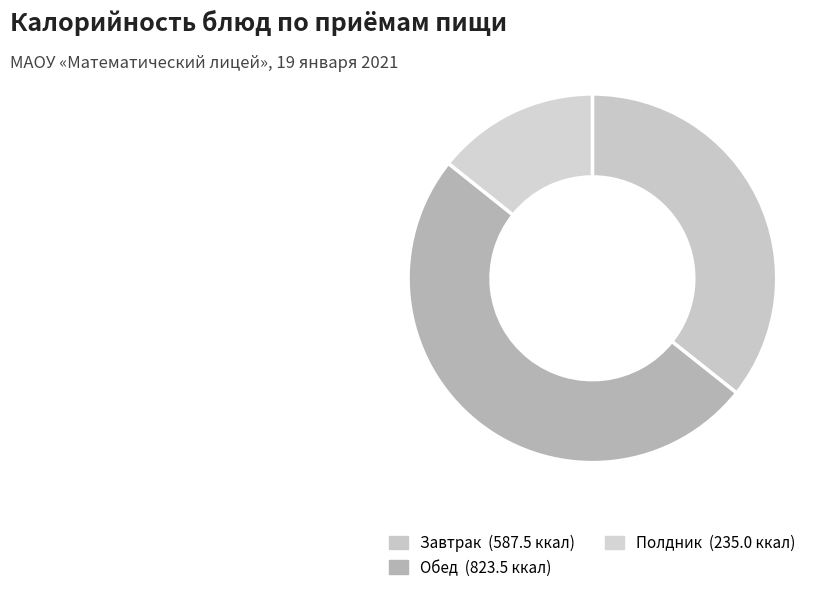

How many segments does this pie chart have?

3